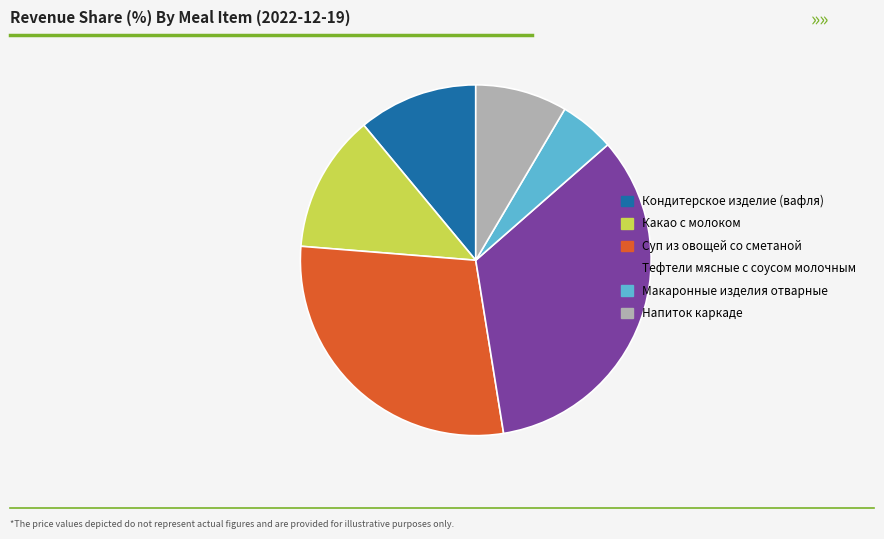

Is it true that Макаронные изделия отварные is 15% of the pie?

False